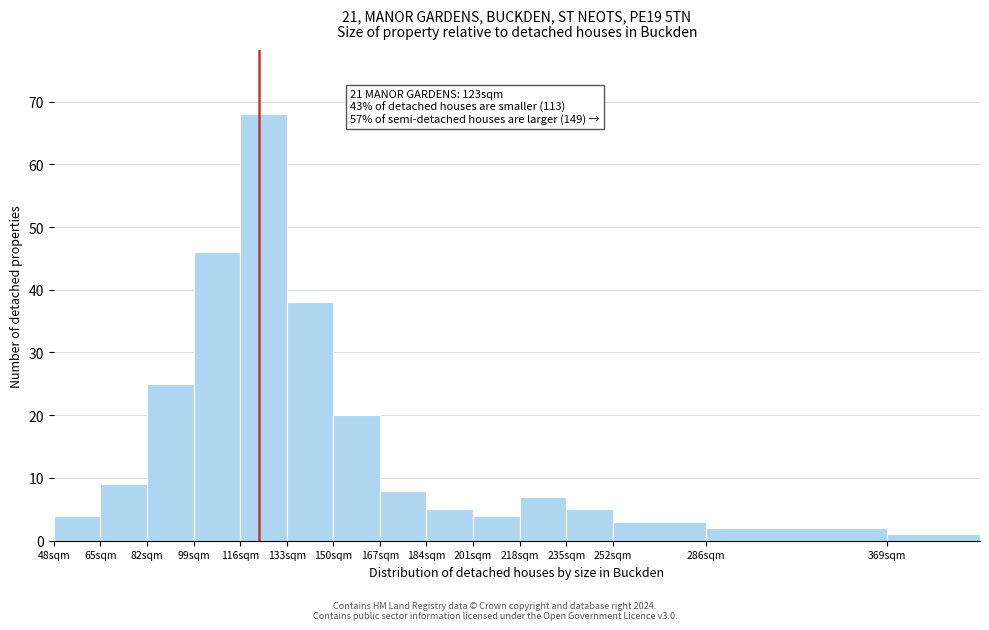

Reading left to right, list all the values displayed in this chart.

4	9	25	46	68	38	20	8	5	4	7	5	3	2	1